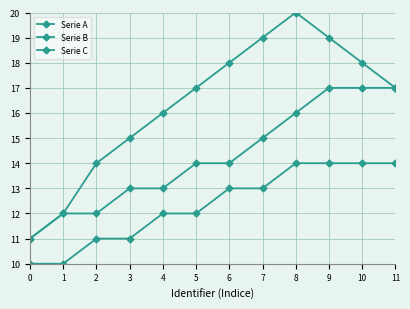

What is the value of the Serie A point at the 5th from the left?

12